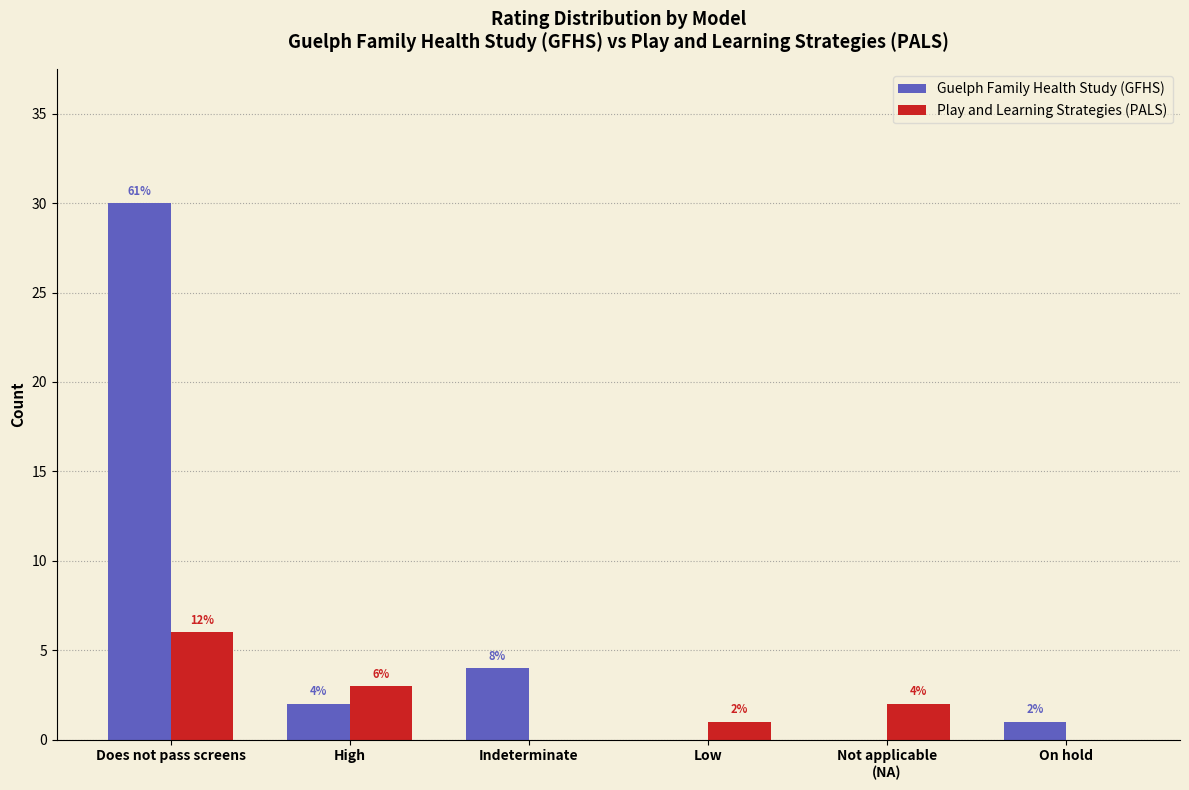

What is the sum of all Play and Learning Strategies (PALS) values?

12